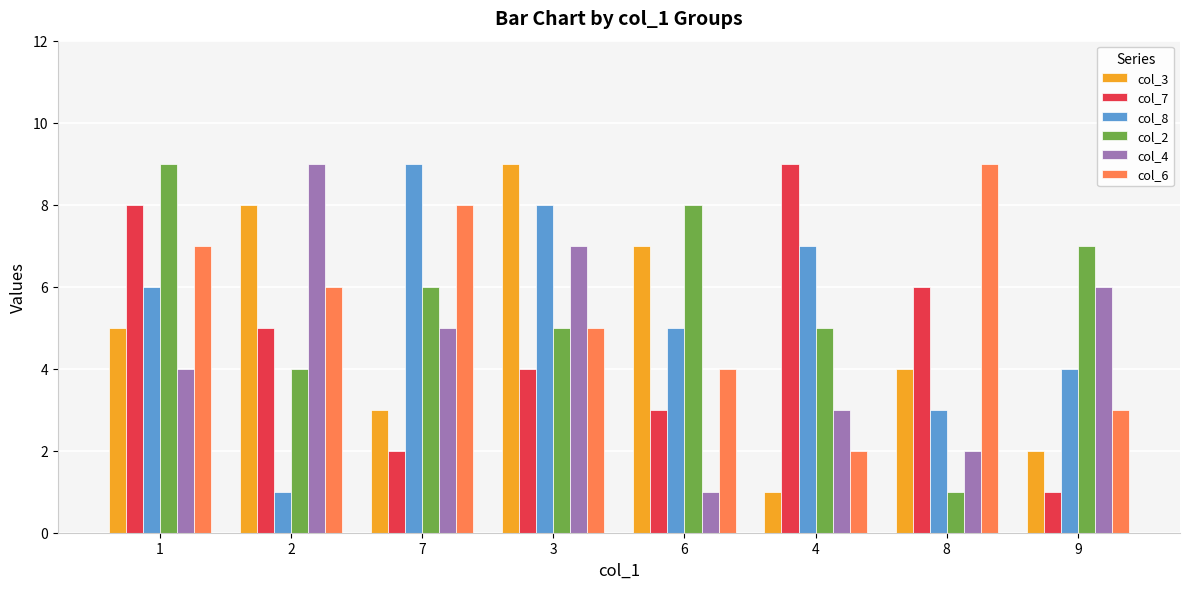

Reading left to right, transcribe all the data shown in this chart.

col_3: 5	8	3	9	7	1	4	2
col_7: 8	5	2	4	3	9	6	1
col_8: 6	1	9	8	5	7	3	4
col_2: 9	4	6	5	8	5	1	7
col_4: 4	9	5	7	1	3	2	6
col_6: 7	6	8	5	4	2	9	3